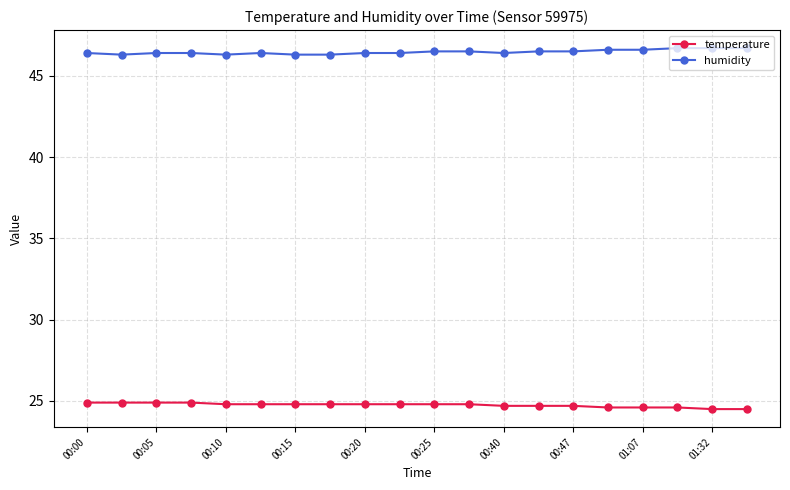

True or false: humidity has more than 0 interior local peaks.

True